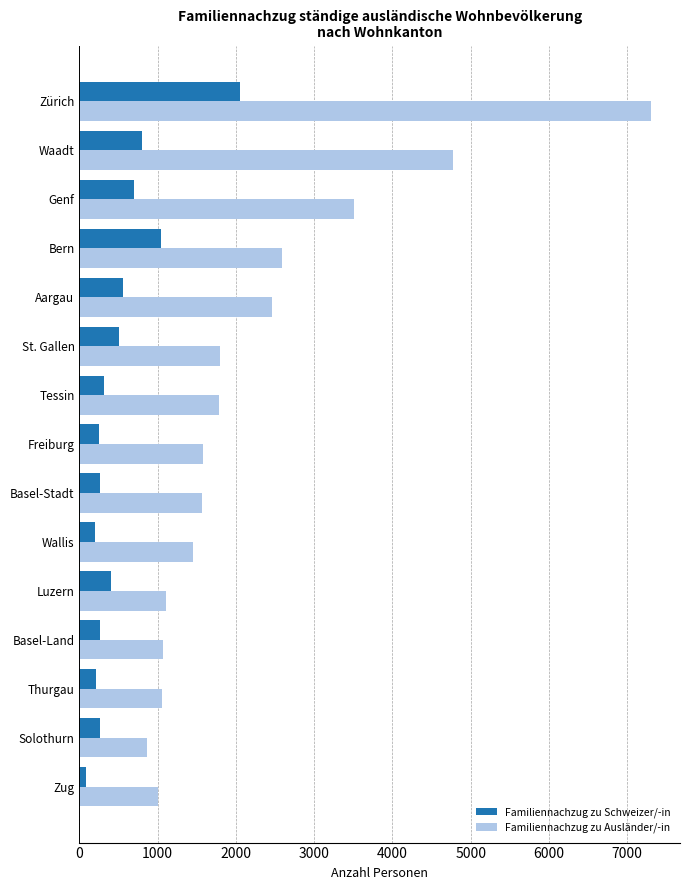

Where is Familiennachzug zu Ausländer/-in nearest to the value 4087?

Genf